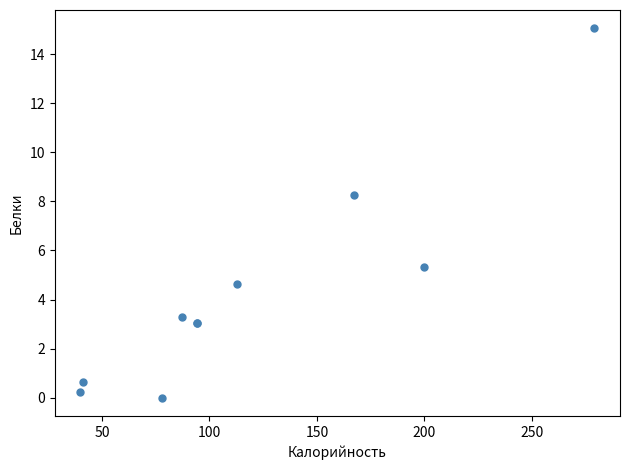

What Y value in the scatter plot is closest to 7?

8.3